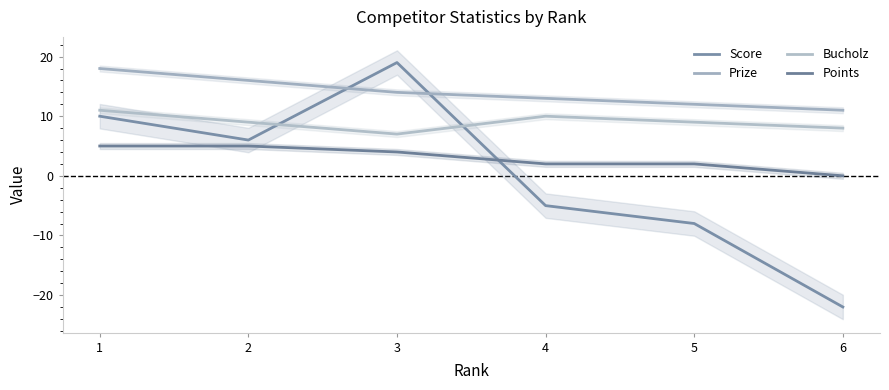

At which category is the sum across all series the highest?

1